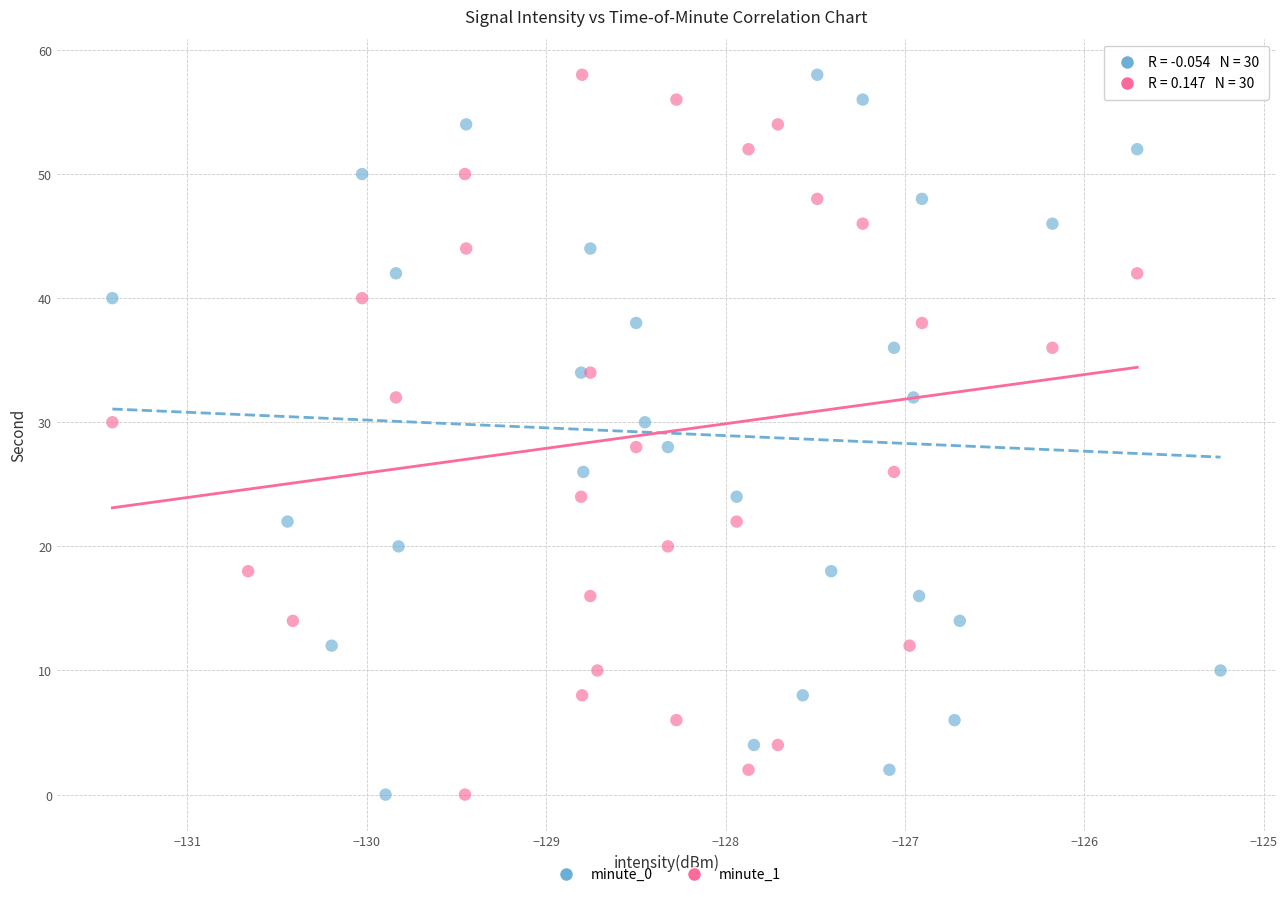

What are all the series names shown in the legend?

minute_0, minute_1